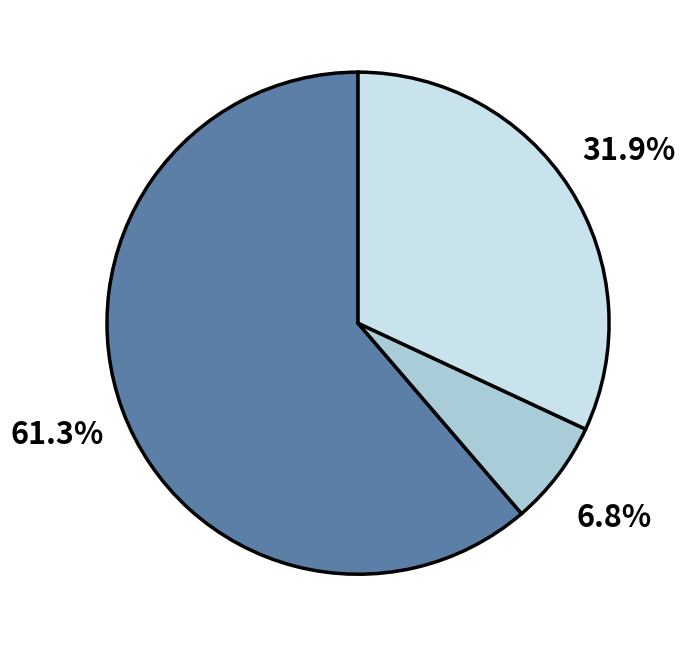

Is there a majority slice in this chart?

Yes